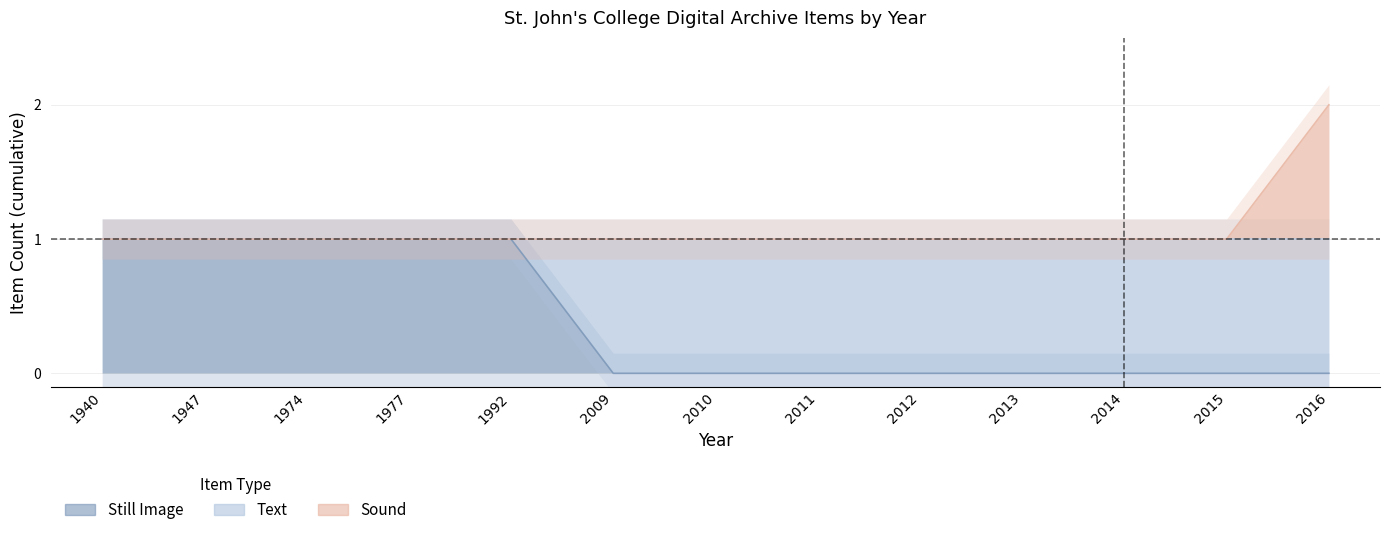

True or false: Sound and Still Image intersect in this chart.

False